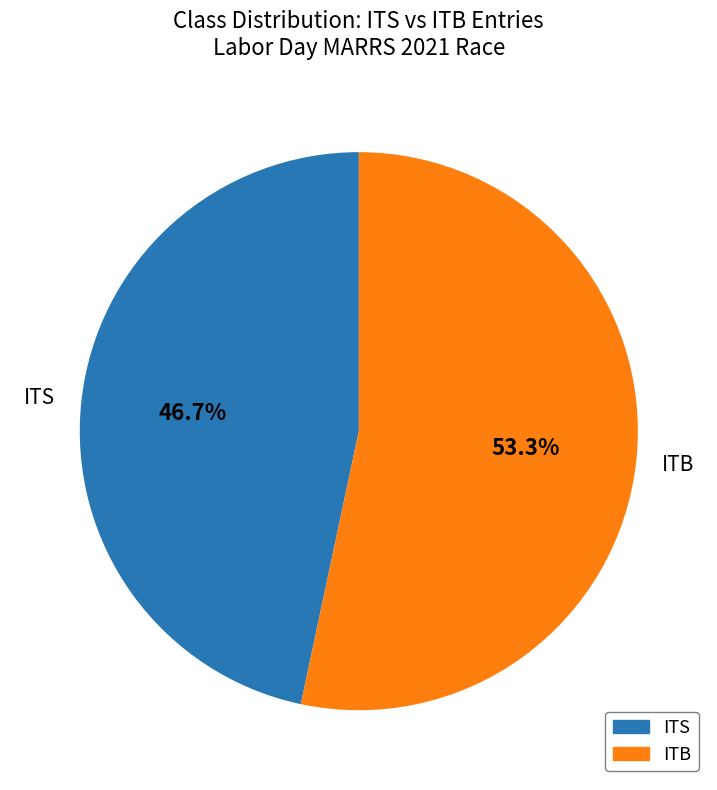

Is it true that ITS is 40% of the pie?

False